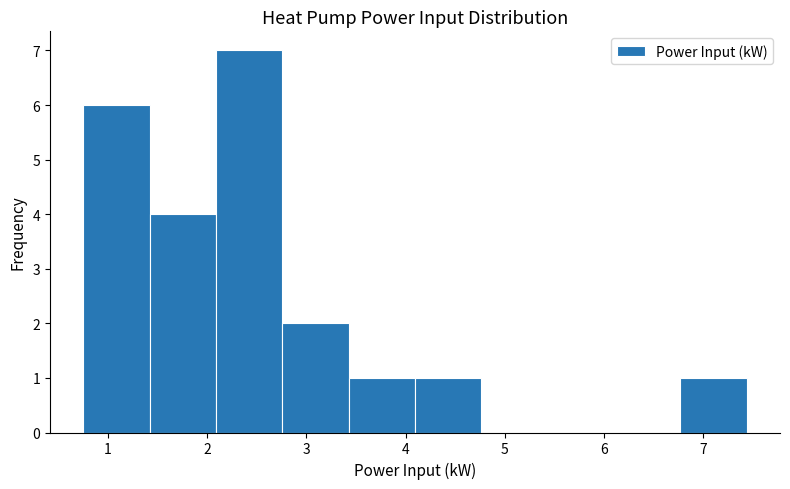

How tall is the bar that spans 0.8 to 1.4 on the x-axis? Neither the bar edges nor the heights are printed on the chart, so give them approximately, as read against the axes.

6